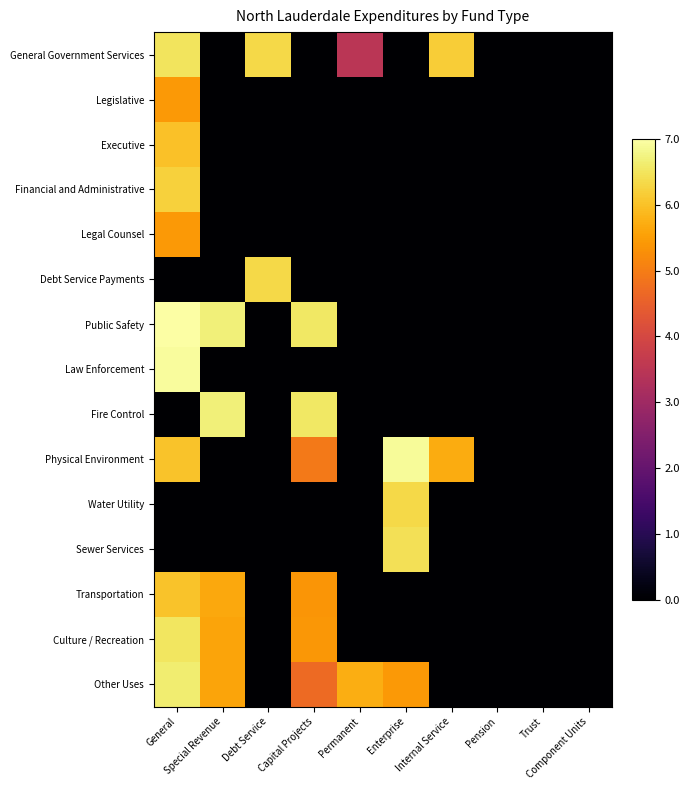

What is the difference between the highest and lowest values at Capital Projects?

6.5